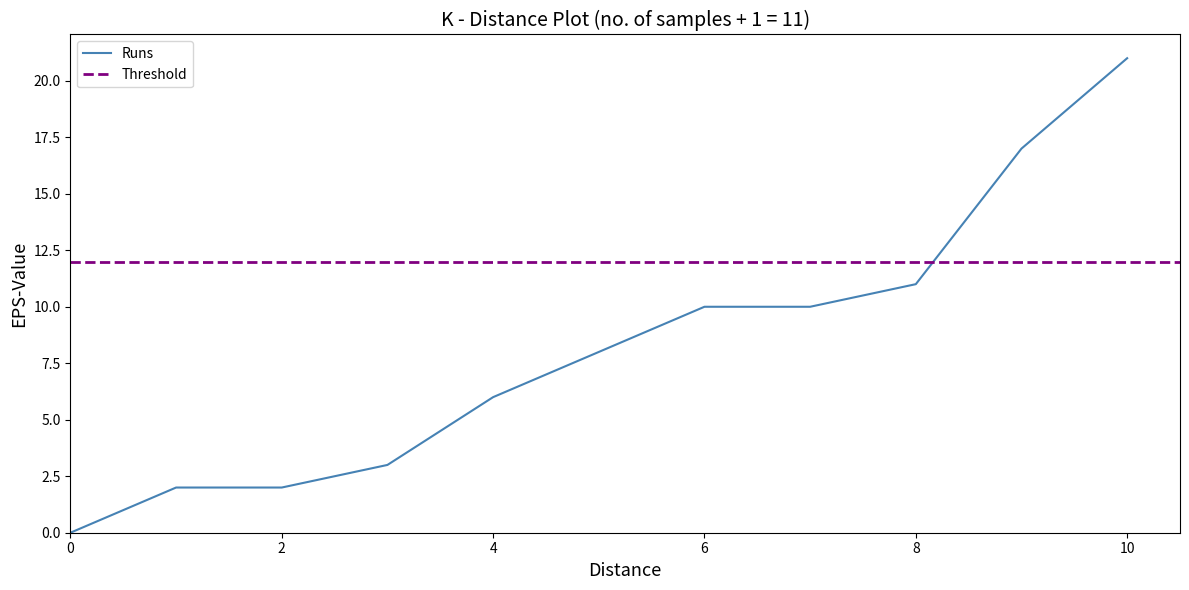

The value of Runs at 0 is 0. True or false?

True